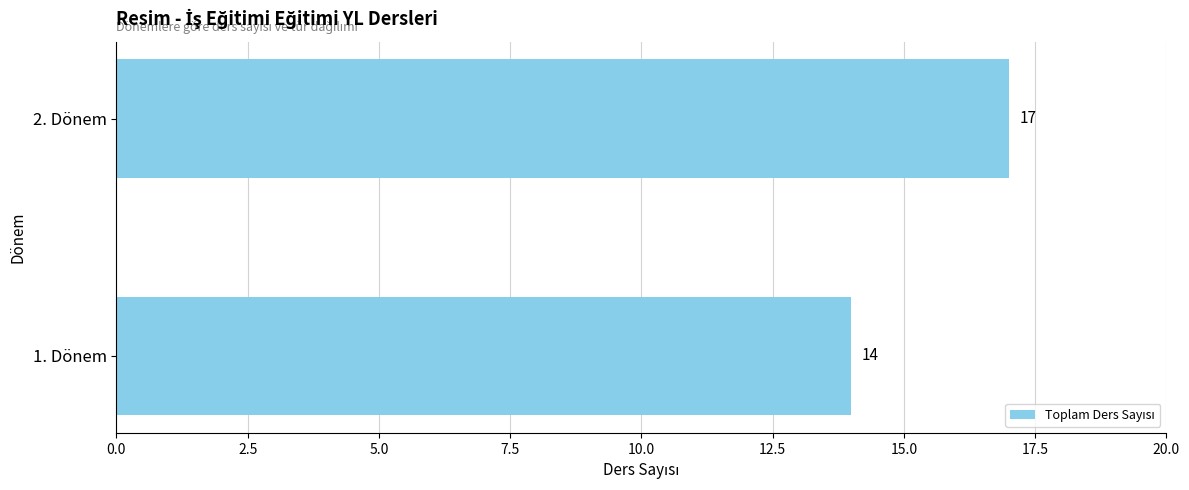

Rank the categories by value from lowest to highest.

1. Dönem, 2. Dönem